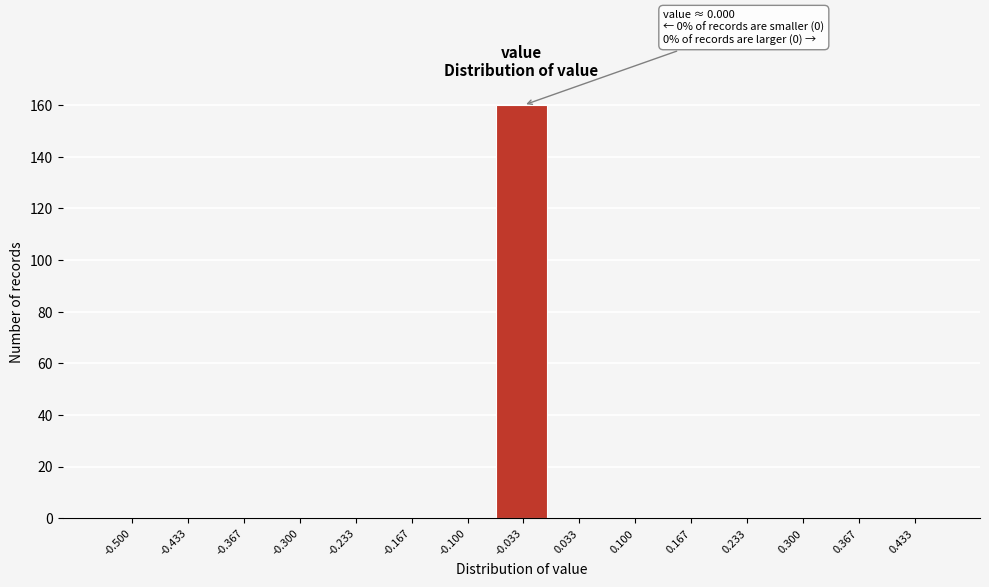

Reading left to right, what are all the values shown in this chart?

-0.500=0	-0.433=0	-0.367=0	-0.300=0	-0.233=0	-0.167=0	-0.100=0	-0.033=160	0.033=0	0.100=0	0.167=0	0.233=0	0.300=0	0.367=0	0.433=0